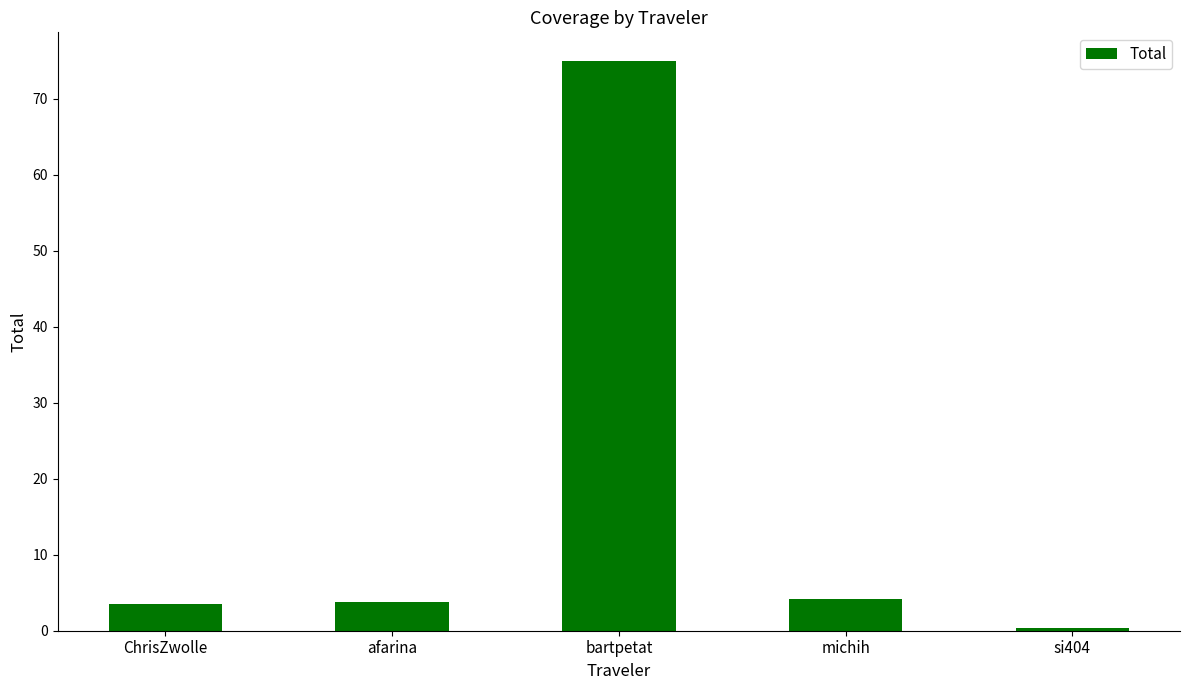

The chart shows a value of 75.0 at bartpetat. True or false?

True